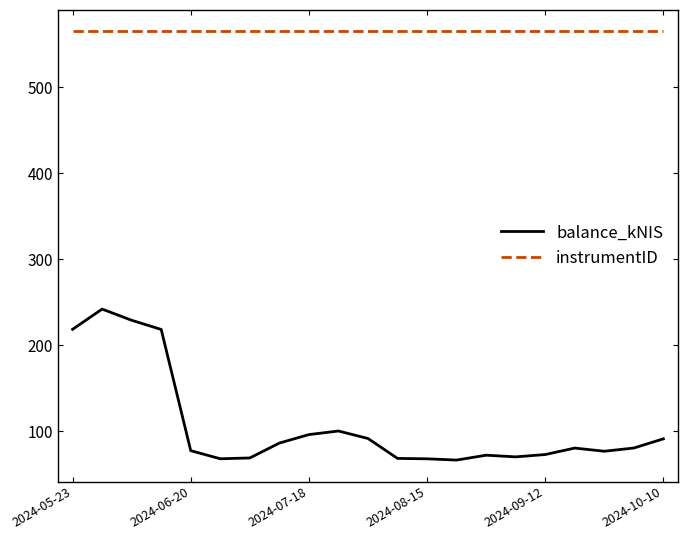

Rank the series by their average value, from highest to lowest.

instrumentID, balance_kNIS